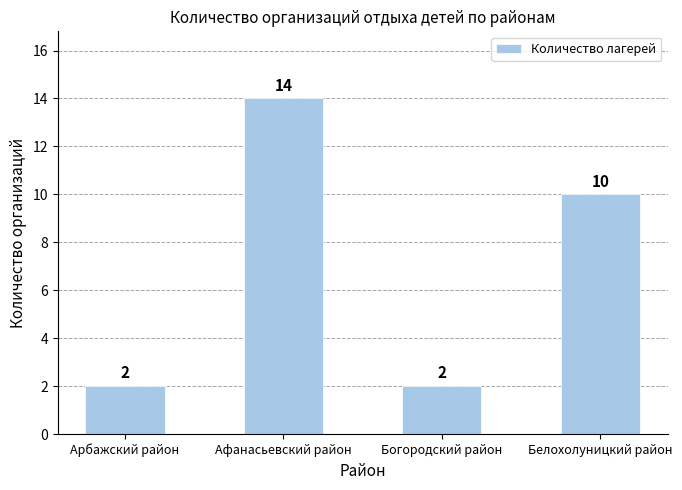

How many values are below 10?

2